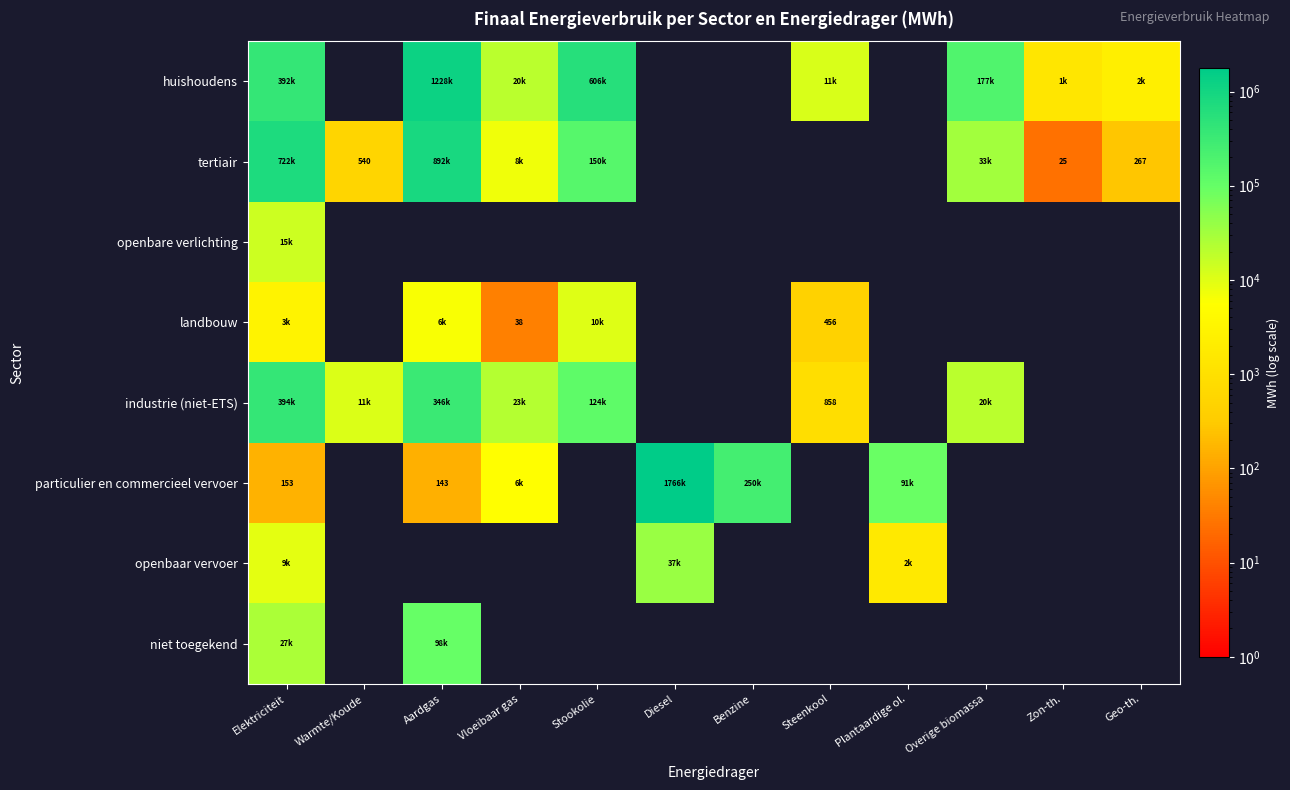

Where is tertiair nearest to the value 446235?

Elektriciteit